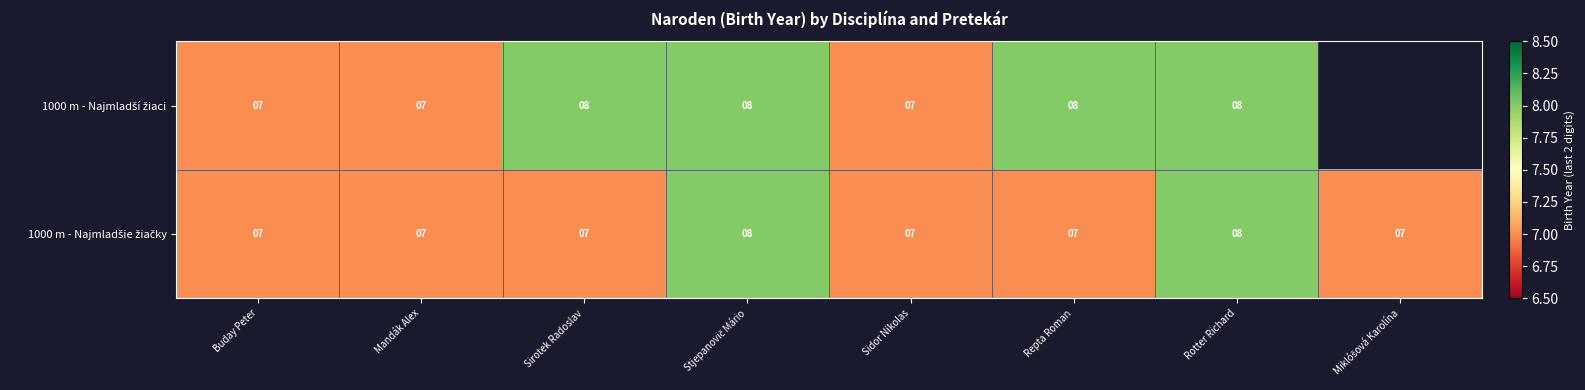

Which series changed the most between Mandák Alex and Miklóšová Karolína?

1000 m - Najmladšie žiačky